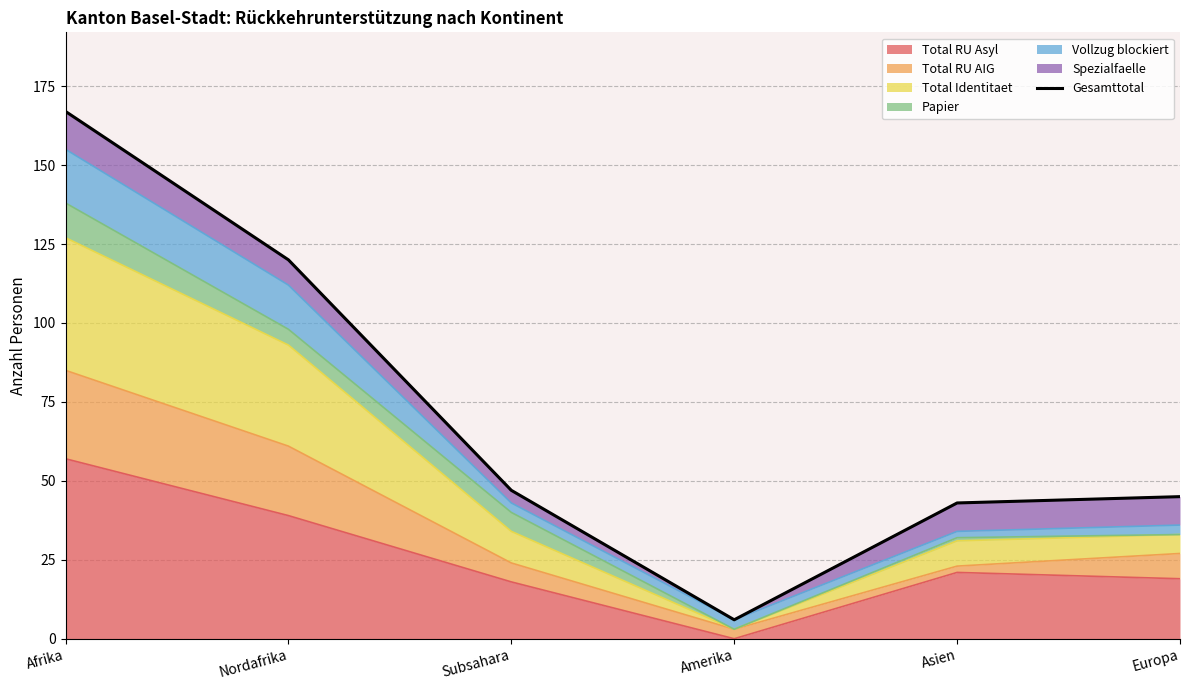

What is the smallest value displayed?

6